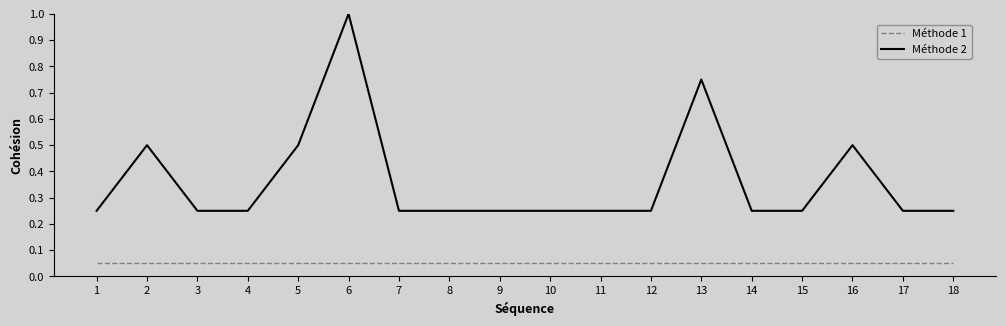

Which series has the largest total across all categories?

Méthode 2